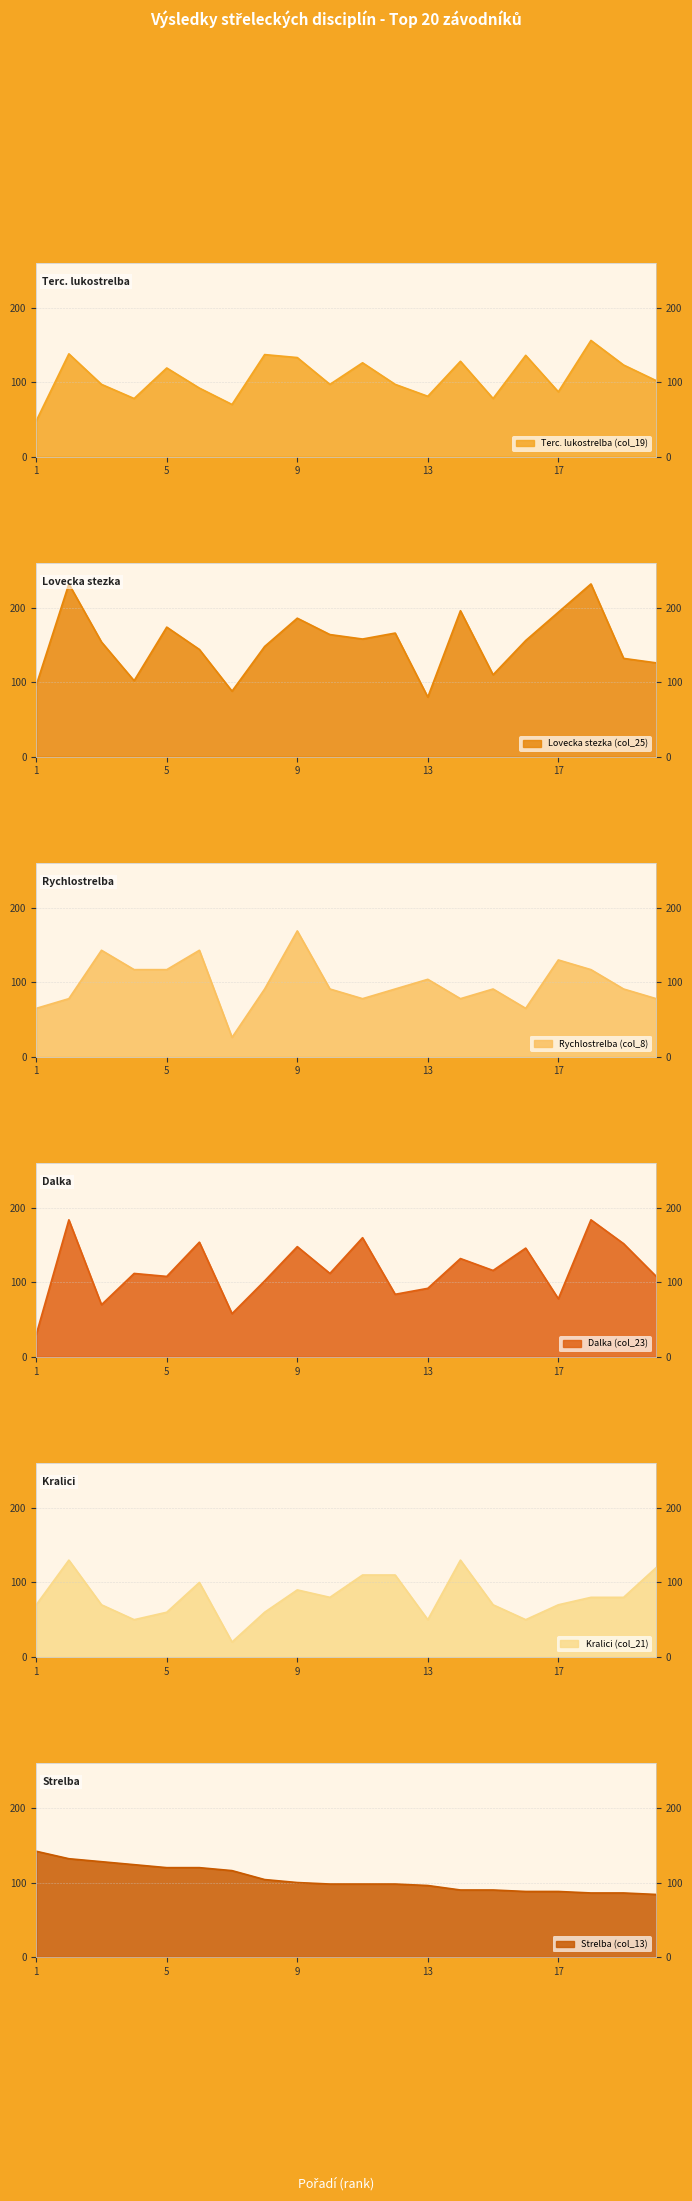

What is the difference between the maximum and minimum values in the Dalka (col_23) series?

154